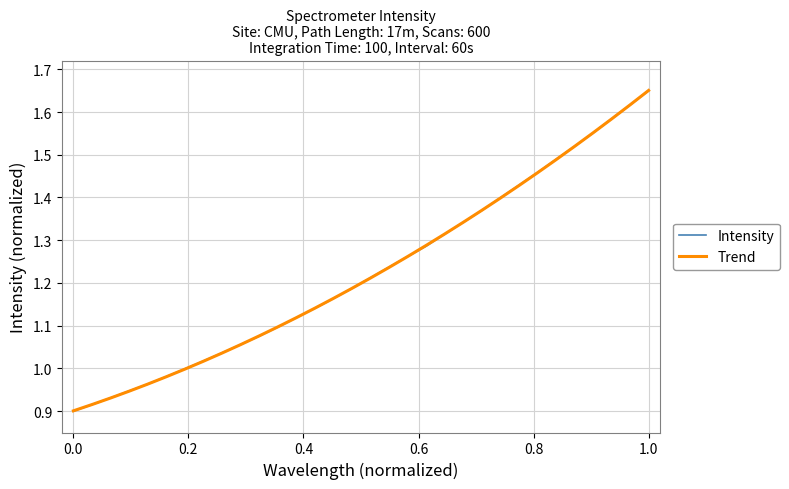

True or false: Trend has more than 2 points higher than both neighbors.

False